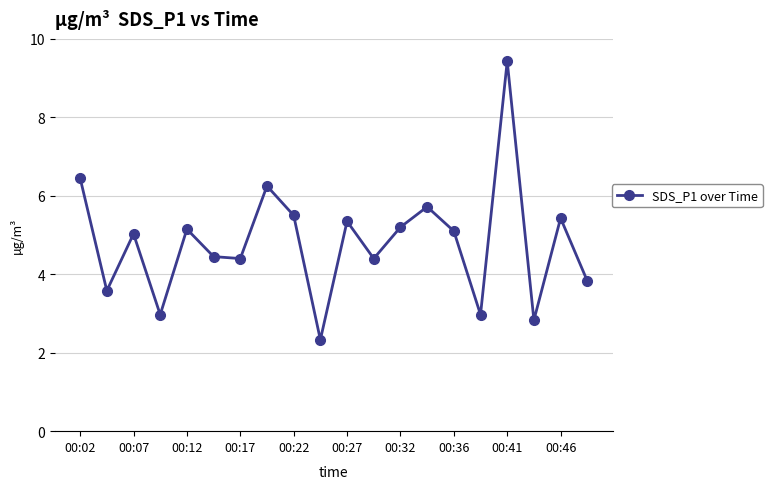

What is the average value?

4.8